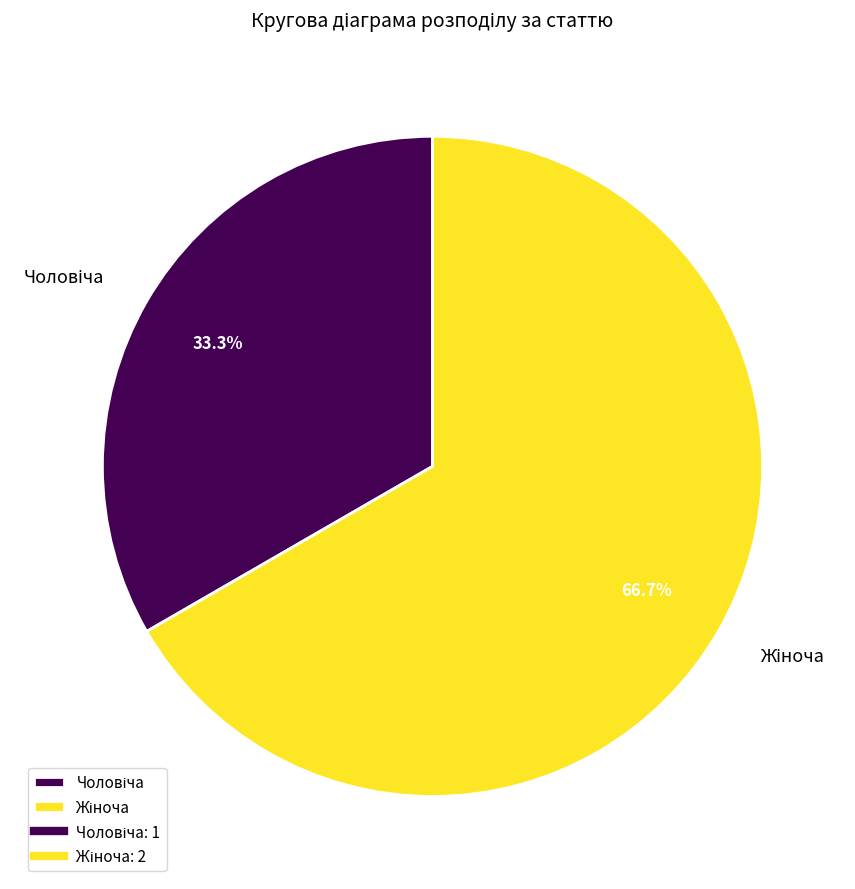

Does any single category account for the majority?

Yes